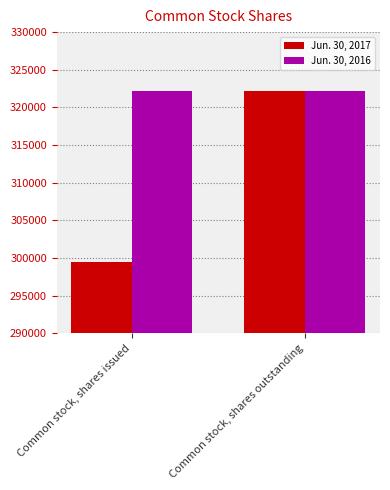

Which series has the widest spread of values?

Jun. 30, 2017